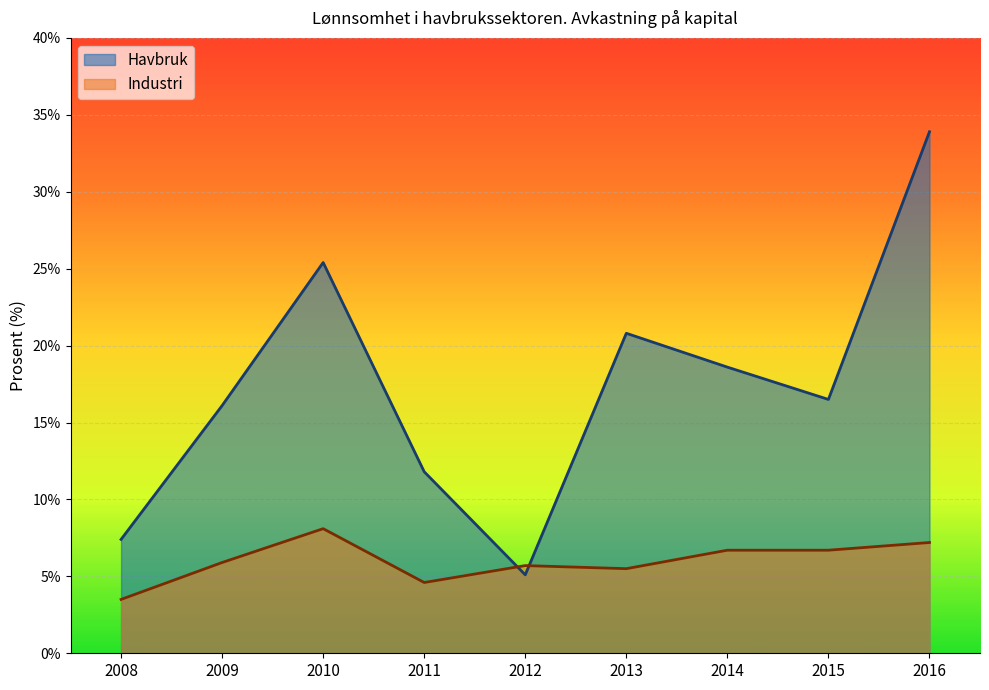

Which has a higher value, 2009 or 2013?

2013